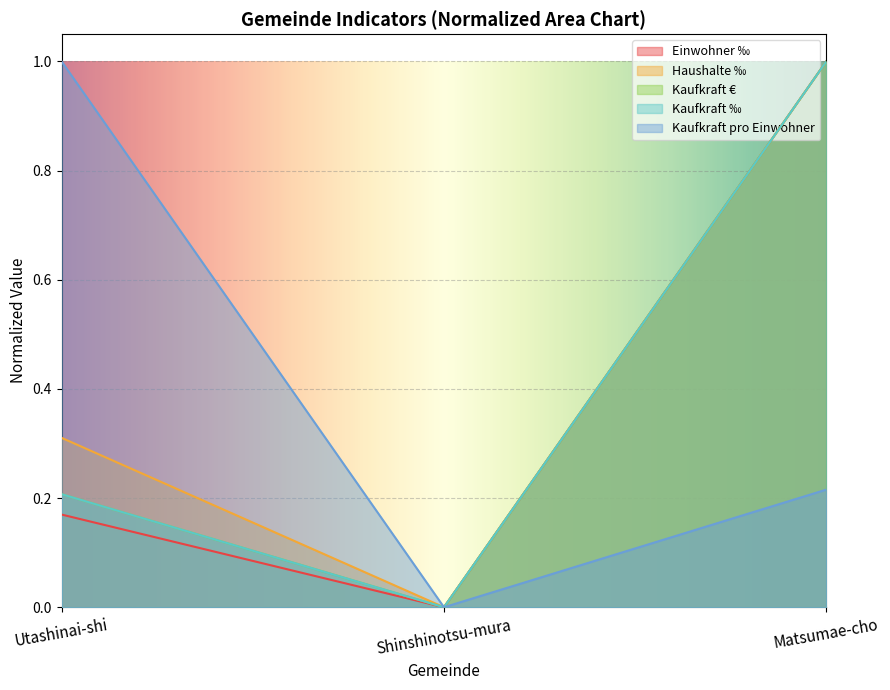

What position from the right is Utashinai-shi?

3